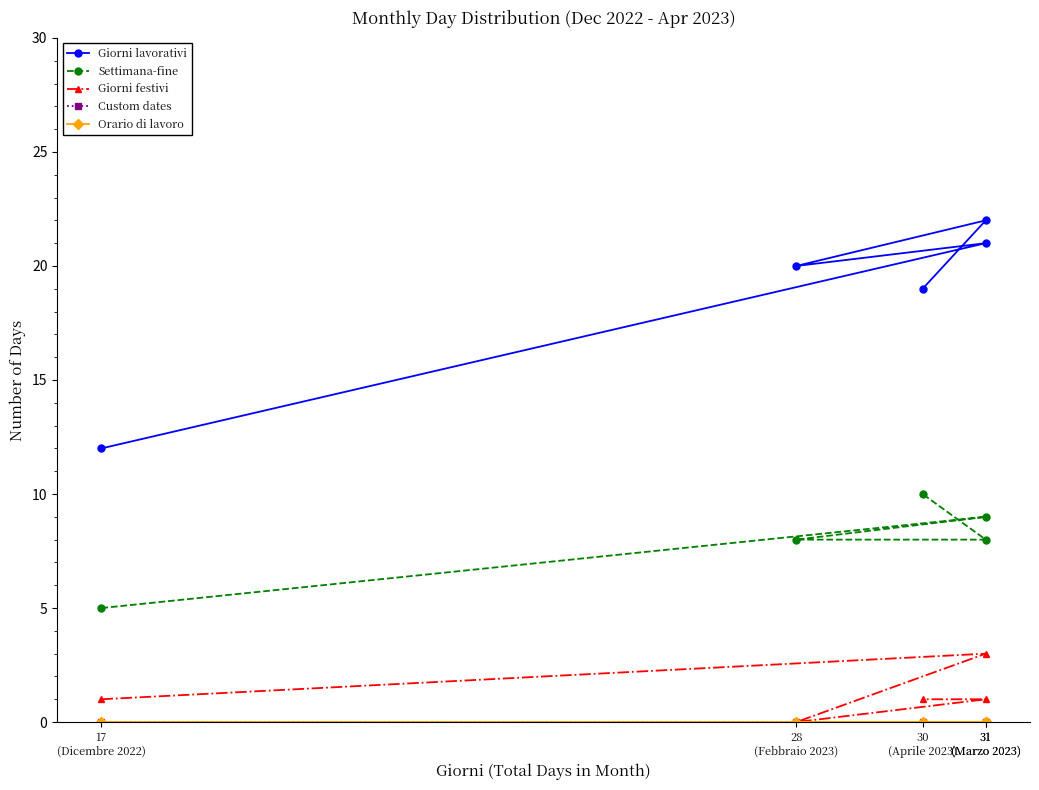

Count the number of categories in the chart.

5